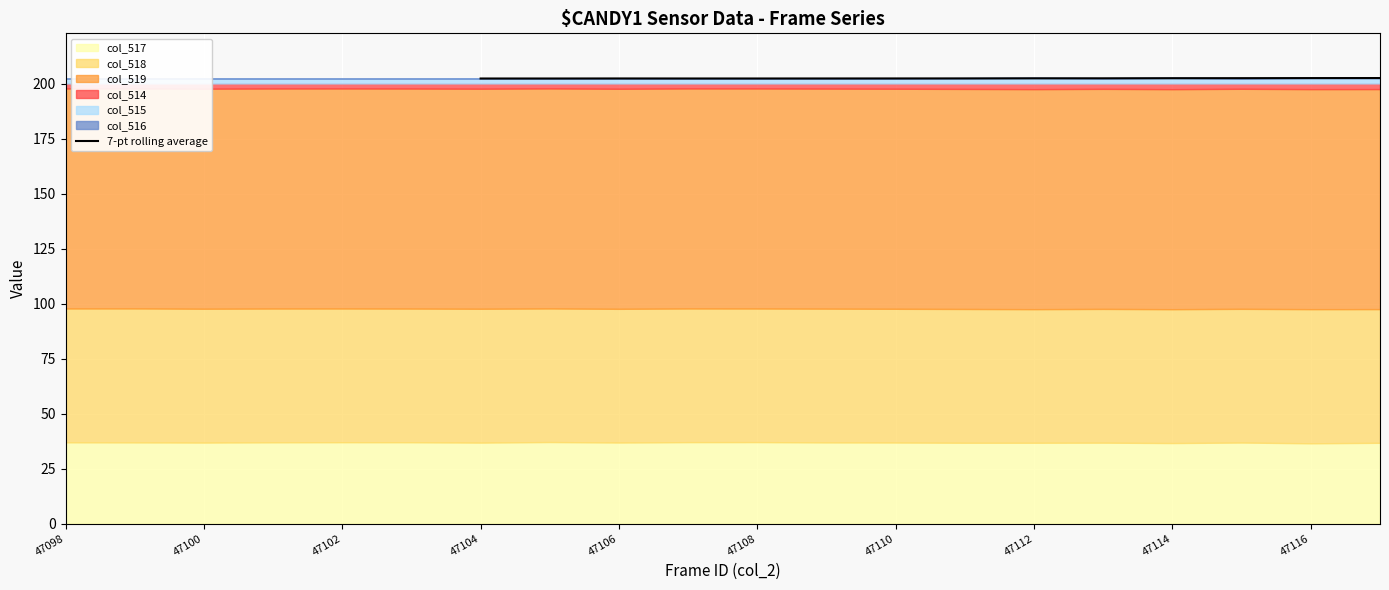

Count the values in the range 202 to 203.

14